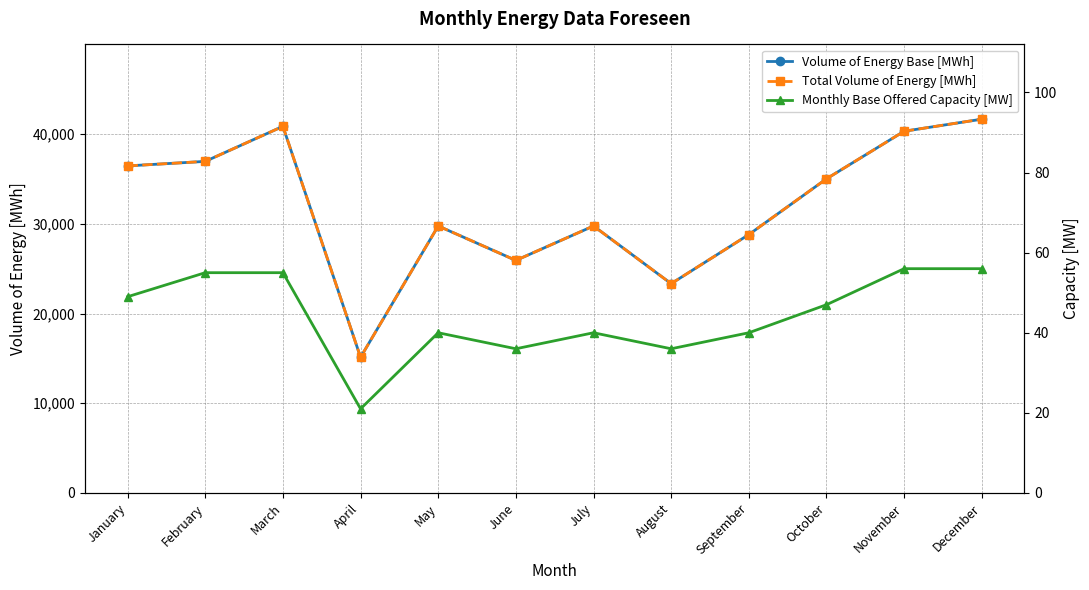

The Volume of Energy Base [MWh] series shows 15120 at April. True or false?

True